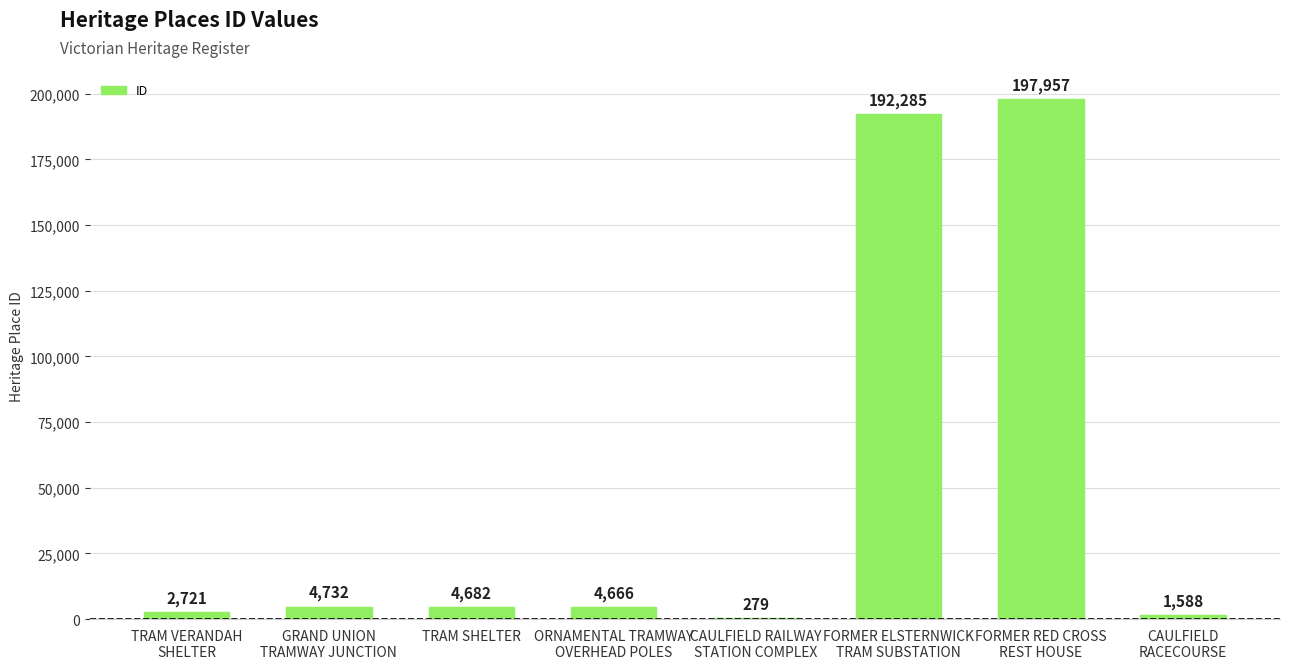

What is the sum of all values?

408910